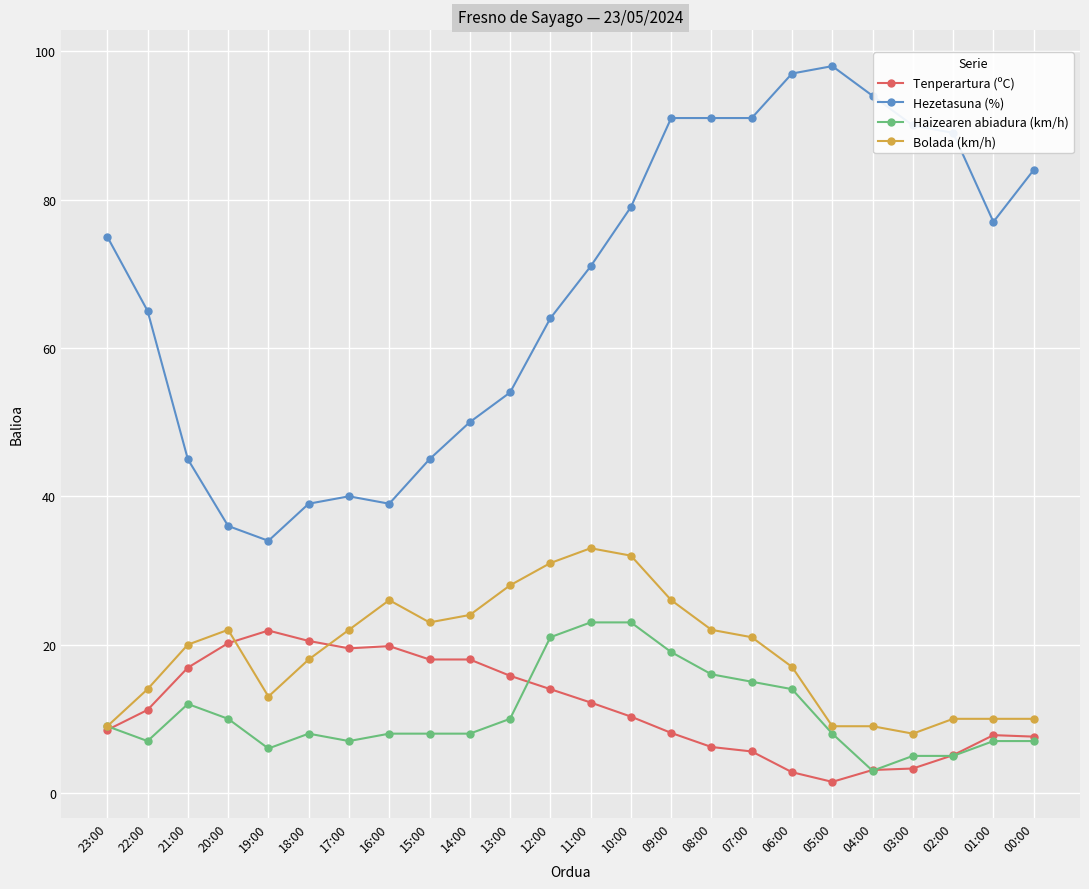

True or false: Hezetasuna (%) and Bolada (km/h) intersect in this chart.

False